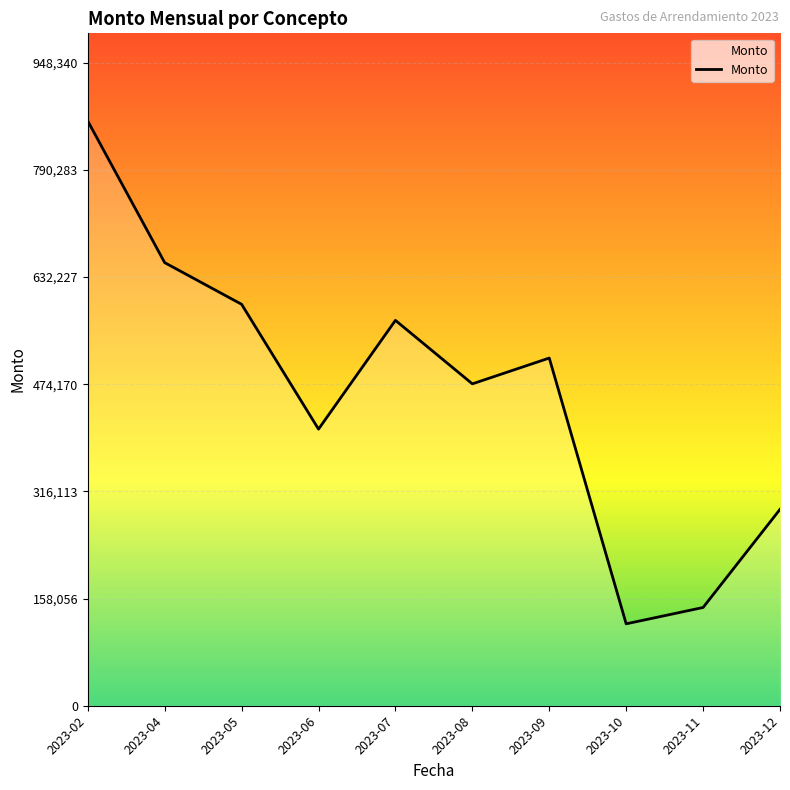

Reading right to left, extract all data points from this chart.

2023-12=289583.9	2023-11=144859.4	2023-10=120768.2	2023-09=512655.9	2023-08=474615.8	2023-07=568209.4	2023-06=407853.0	2023-05=591911.8	2023-04=653328.0	2023-02=862128.0